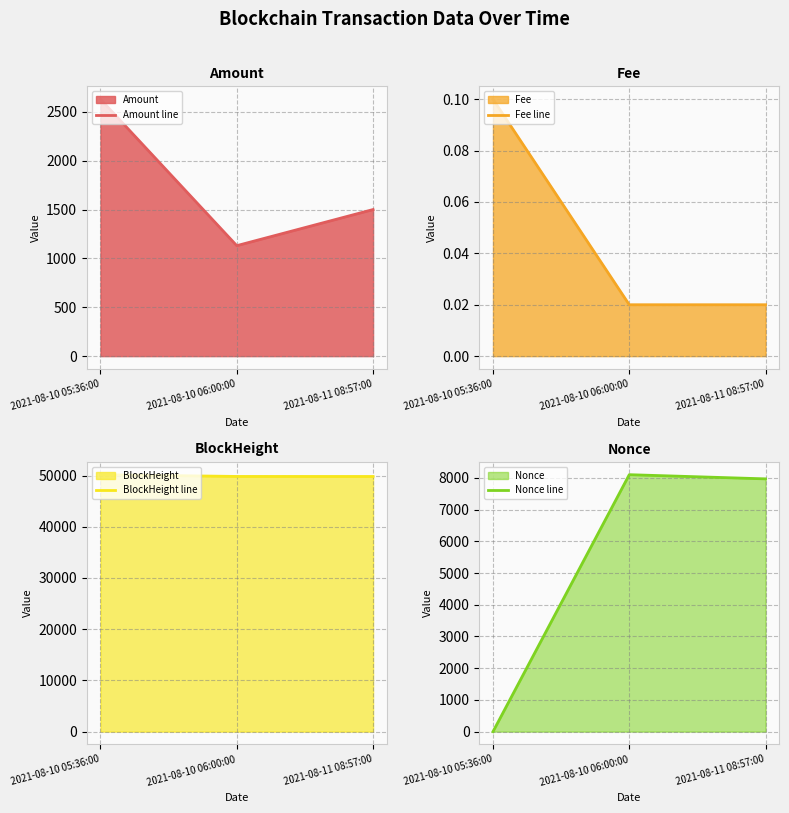

Between 2021-08-10 06:00:00 and 2021-08-11 08:57:00, which series saw the biggest shift?

Amount line